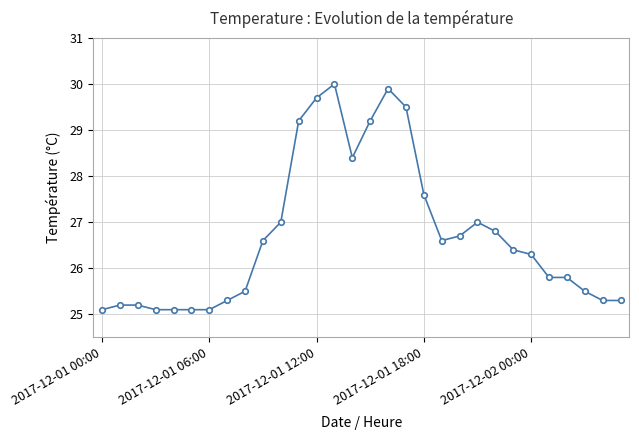

What is the value of the 25th point from the left?

26.3